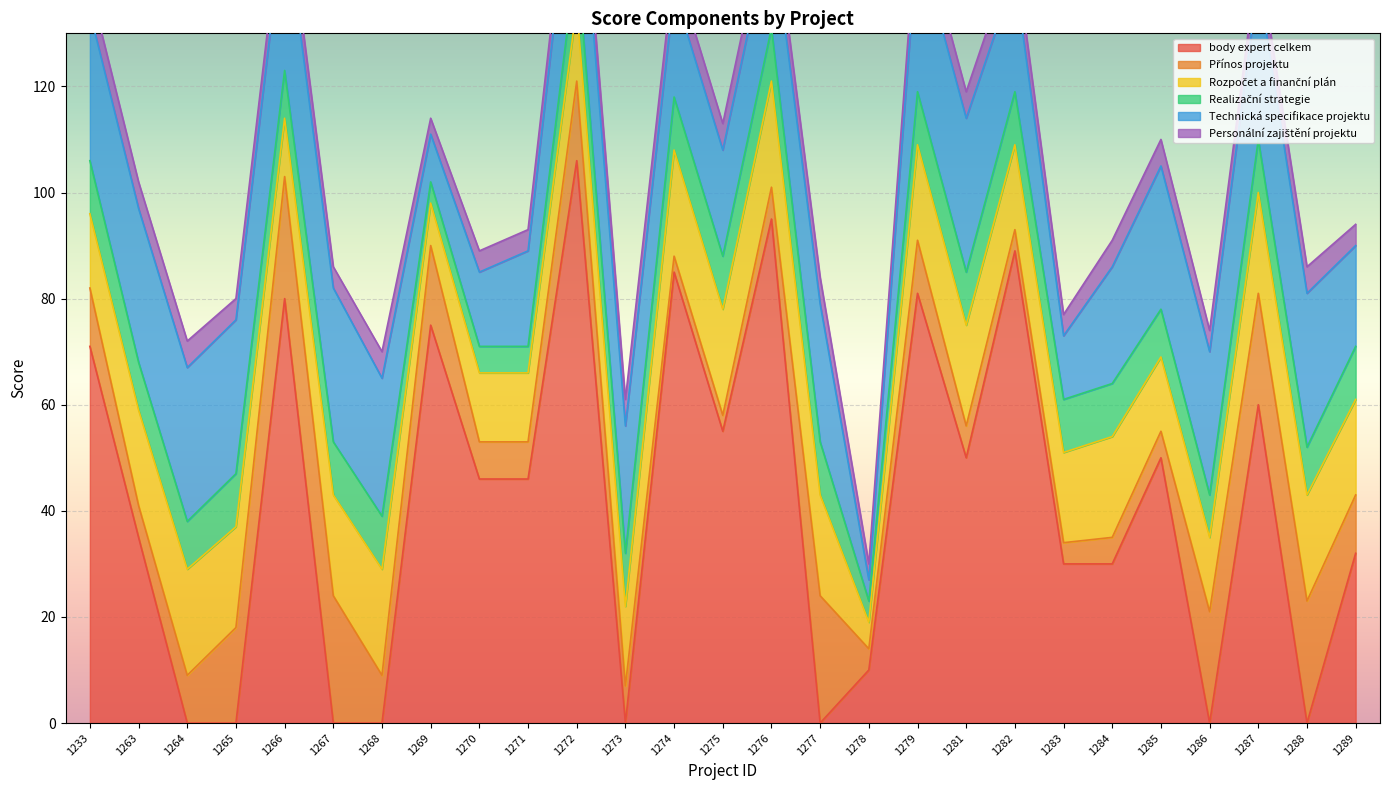

What is the difference between the maximum and minimum values in the Personální zajištění projektu series?

2